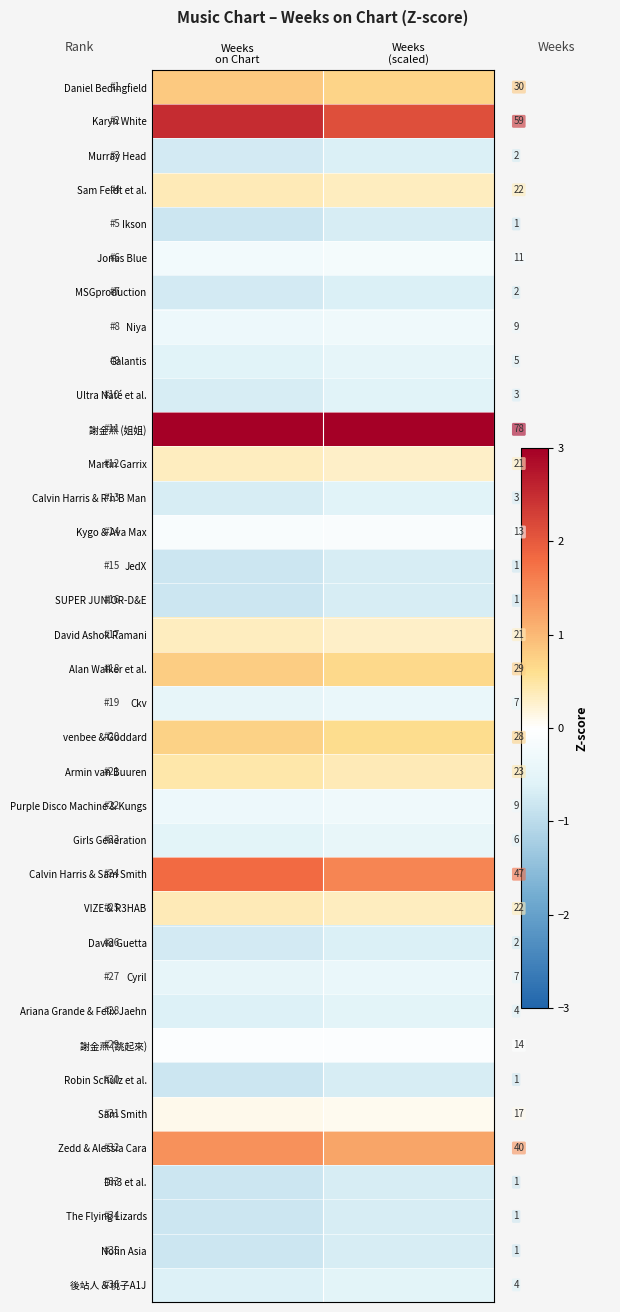

Reading left to right, extract all data points from this chart.

Daniel Bedingfield: Weeks
on Chart=0.8	Weeks
(scaled)=0.7
Karyn White: Weeks
on Chart=2.5	Weeks
(scaled)=2.1
Murray Head: Weeks
on Chart=-0.7	Weeks
(scaled)=-0.6
Sam Feldt et al.: Weeks
on Chart=0.4	Weeks
(scaled)=0.3
Ikson: Weeks
on Chart=-0.8	Weeks
(scaled)=-0.7
Jonas Blue: Weeks
on Chart=-0.2	Weeks
(scaled)=-0.2
MSGproduction: Weeks
on Chart=-0.7	Weeks
(scaled)=-0.6
Niya: Weeks
on Chart=-0.3	Weeks
(scaled)=-0.3
Galantis: Weeks
on Chart=-0.6	Weeks
(scaled)=-0.5
Ultra Naté et al.: Weeks
on Chart=-0.7	Weeks
(scaled)=-0.6
謝金燕 (姐姐): Weeks
on Chart=3.6	Weeks
(scaled)=3.0
Martin Garrix: Weeks
on Chart=0.3	Weeks
(scaled)=0.3
Calvin Harris & R'n'B Man: Weeks
on Chart=-0.7	Weeks
(scaled)=-0.6
Kygo & Ava Max: Weeks
on Chart=-0.1	Weeks
(scaled)=-0.1
JedX: Weeks
on Chart=-0.8	Weeks
(scaled)=-0.7
SUPER JUNIOR-D&E: Weeks
on Chart=-0.8	Weeks
(scaled)=-0.7
David Ashok Ramani: Weeks
on Chart=0.3	Weeks
(scaled)=0.3
Alan Walker et al.: Weeks
on Chart=0.8	Weeks
(scaled)=0.7
Ckv: Weeks
on Chart=-0.5	Weeks
(scaled)=-0.4
venbee & Goddard: Weeks
on Chart=0.7	Weeks
(scaled)=0.6
Armin van Buuren: Weeks
on Chart=0.4	Weeks
(scaled)=0.4
Purple Disco Machine & Kungs: Weeks
on Chart=-0.3	Weeks
(scaled)=-0.3
Girls Generation: Weeks
on Chart=-0.5	Weeks
(scaled)=-0.4
Calvin Harris & Sam Smith: Weeks
on Chart=1.8	Weeks
(scaled)=1.5
VIZE & R3HAB: Weeks
on Chart=0.4	Weeks
(scaled)=0.3
David Guetta: Weeks
on Chart=-0.7	Weeks
(scaled)=-0.6
Cyril: Weeks
on Chart=-0.5	Weeks
(scaled)=-0.4
Ariana Grande & Felix Jaehn: Weeks
on Chart=-0.6	Weeks
(scaled)=-0.5
謝金燕 (跳起來): Weeks
on Chart=-0.1	Weeks
(scaled)=-0.1
Robin Schulz et al.: Weeks
on Chart=-0.8	Weeks
(scaled)=-0.7
Sam Smith: Weeks
on Chart=0.1	Weeks
(scaled)=0.1
Zedd & Alessia Cara: Weeks
on Chart=1.4	Weeks
(scaled)=1.2
Dn3 et al.: Weeks
on Chart=-0.8	Weeks
(scaled)=-0.7
The Flying Lizards: Weeks
on Chart=-0.8	Weeks
(scaled)=-0.7
Nofin Asia: Weeks
on Chart=-0.8	Weeks
(scaled)=-0.7
後站人 & 桃子A1J: Weeks
on Chart=-0.6	Weeks
(scaled)=-0.5